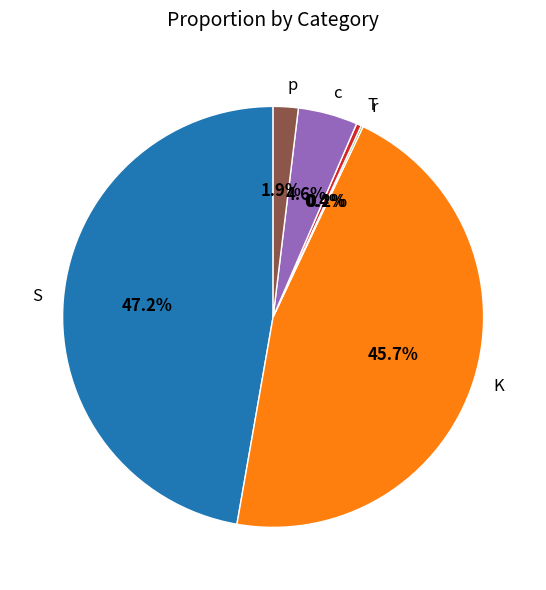

What is the change in value from S to p?

-29.7